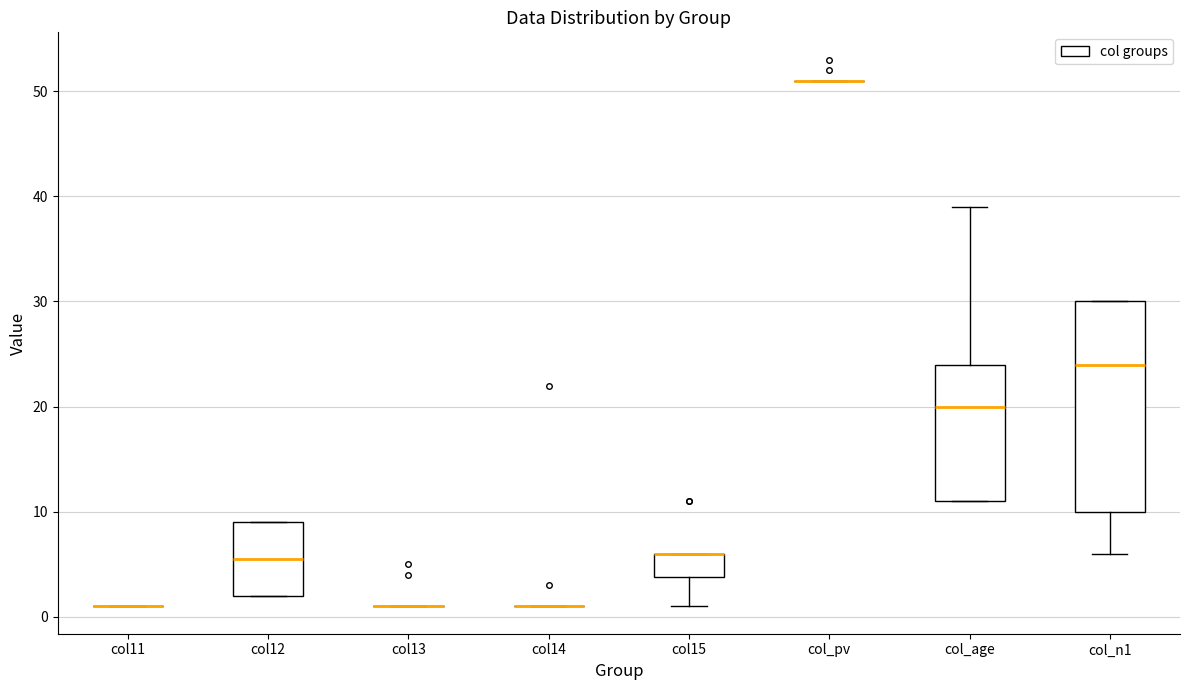

Comparing the boxes themselves (not the whiskers), which one is the tallest?

col_n1